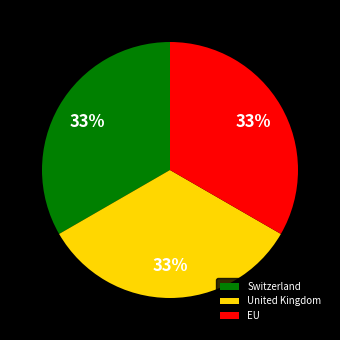

Is the sum of United Kingdom and EU greater than half?

Yes